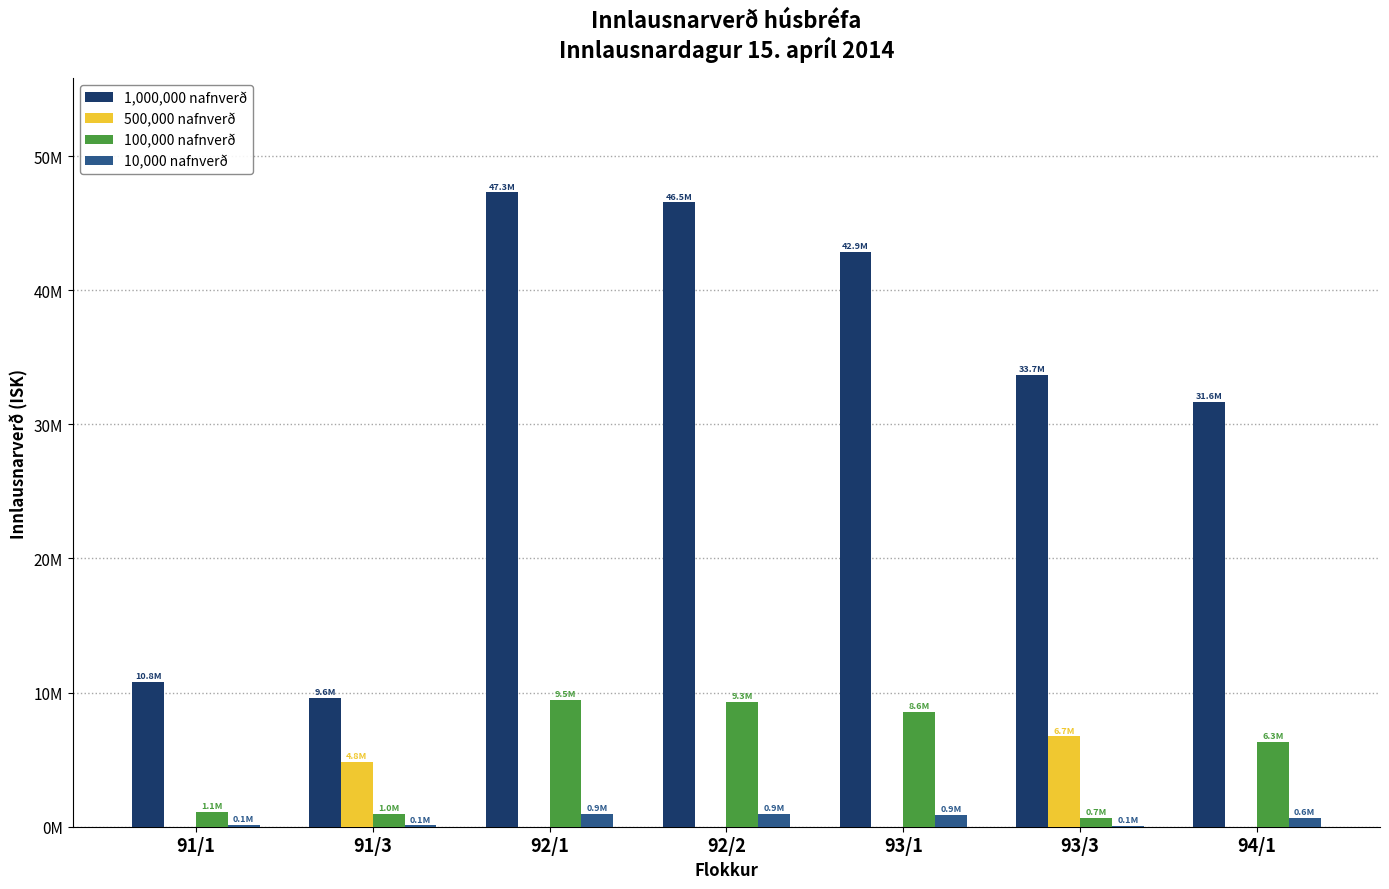

What is the sum of all 500,000 nafnverð values?

11532870